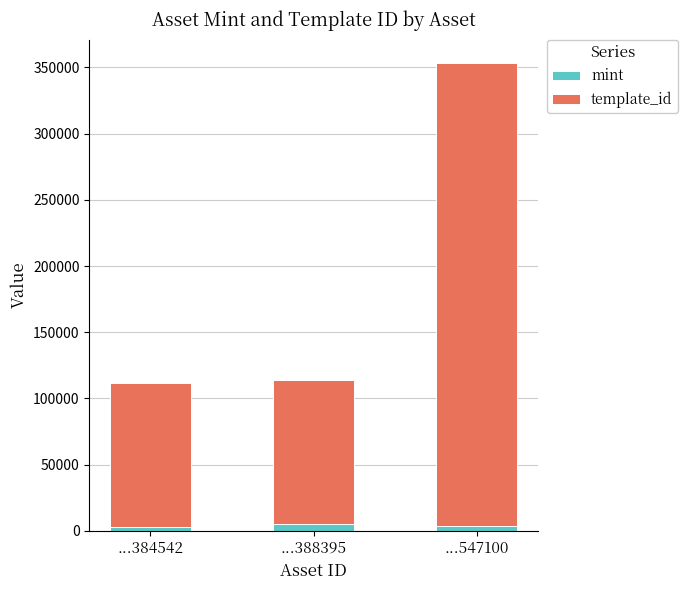

At which category is the sum across all series the highest?

...547100